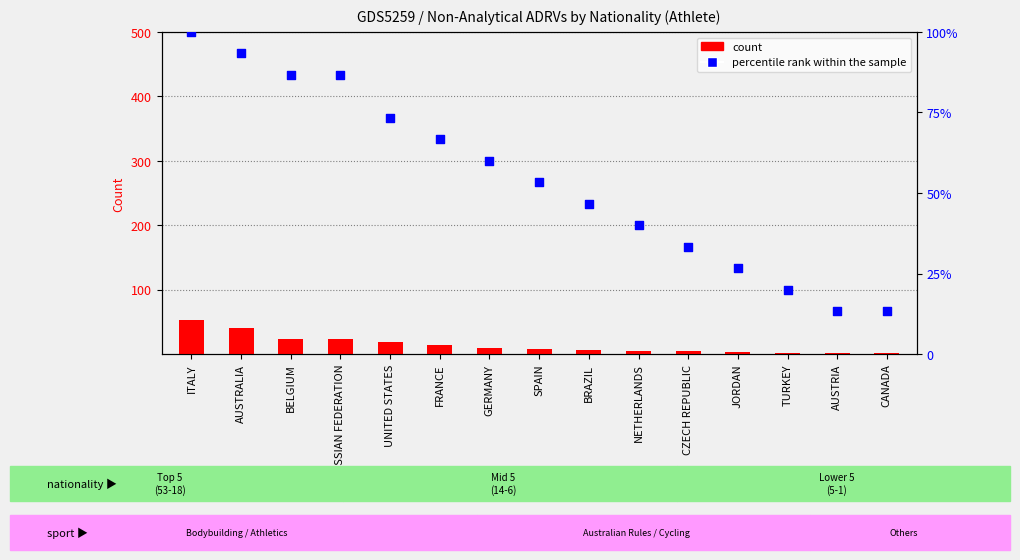

What is the total value across all series at BRAZIL?

52.7